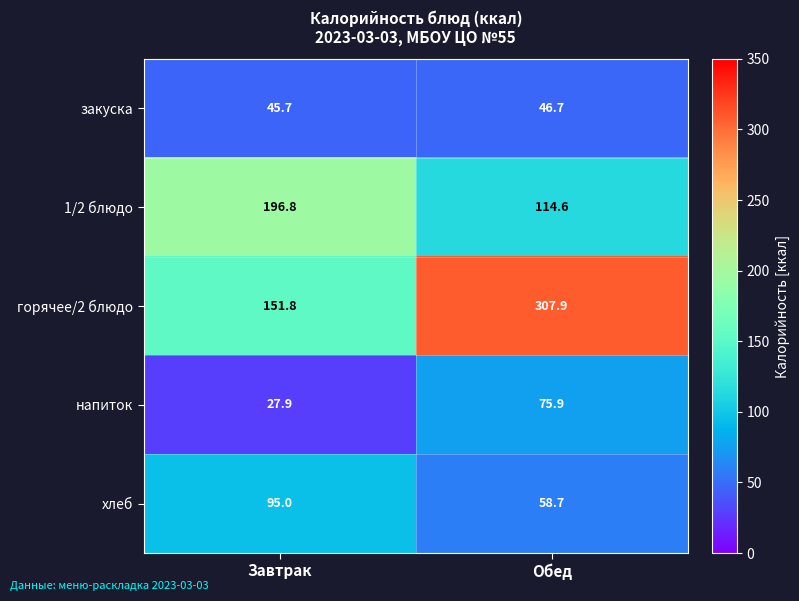

What is the difference between the хлеб values at Обед and Завтрак?

36.3